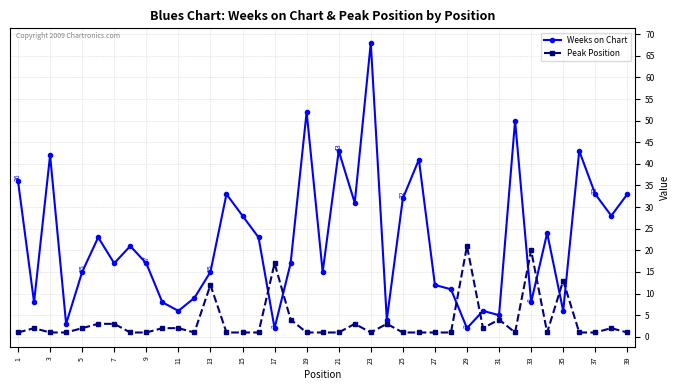

List the series in order of their overall mean, lowest first.

Peak Position, Weeks on Chart